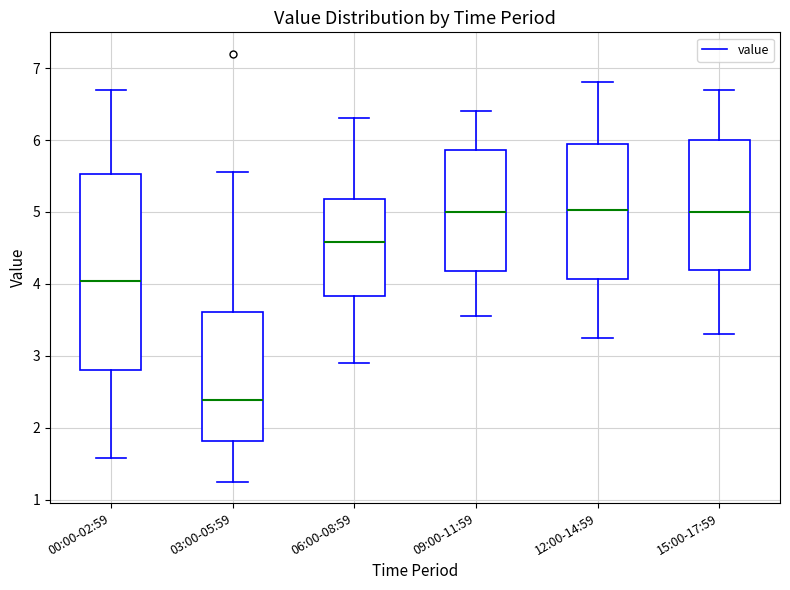

Reading left to right, read every box against the y-axis: the position of its median line, the range the box covers, and the ends of its whiskers. The values are not printed on the chart, so give them approximately, as read against the axis.

00:00-02:59: median 4.0, box 2.8 to 5.5, whiskers 1.6 to 6.7
03:00-05:59: median 2.4, box 1.8 to 3.6, whiskers 1.3 to 5.6
06:00-08:59: median 4.6, box 3.8 to 5.2, whiskers 2.9 to 6.3
09:00-11:59: median 5.0, box 4.2 to 5.9, whiskers 3.6 to 6.4
12:00-14:59: median 5.0, box 4.1 to 6.0, whiskers 3.3 to 6.8
15:00-17:59: median 5.0, box 4.2 to 6.0, whiskers 3.3 to 6.7